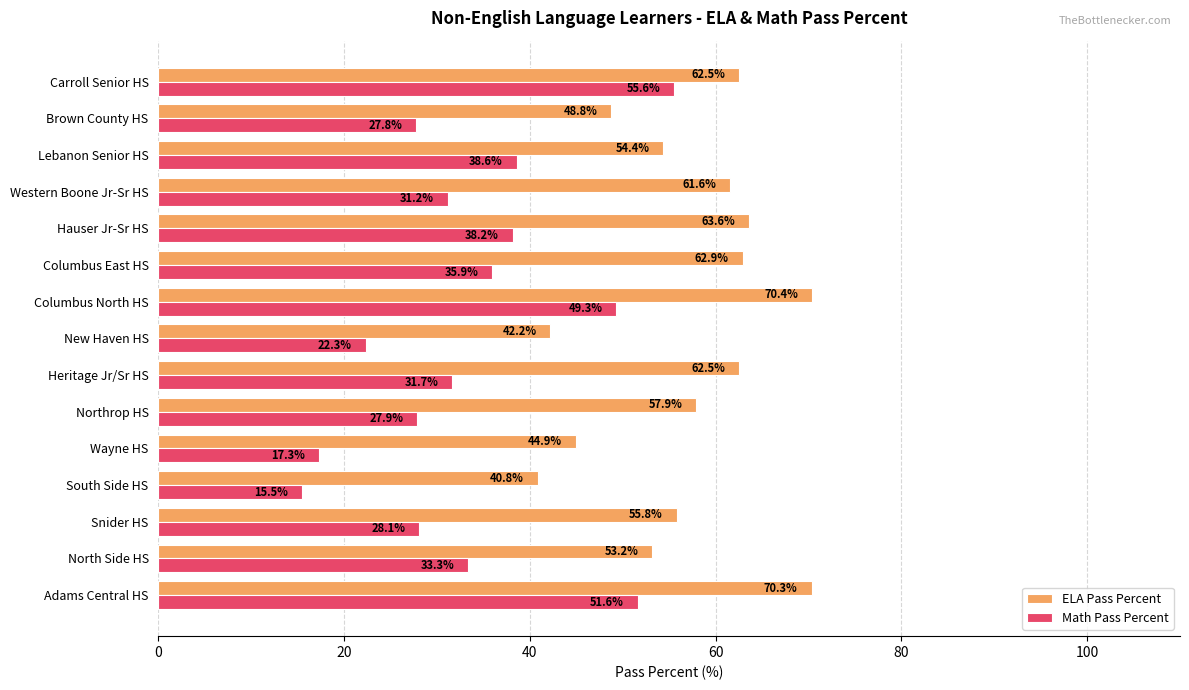

Where is ELA Pass Percent nearest to the value 55?

Lebanon Senior HS